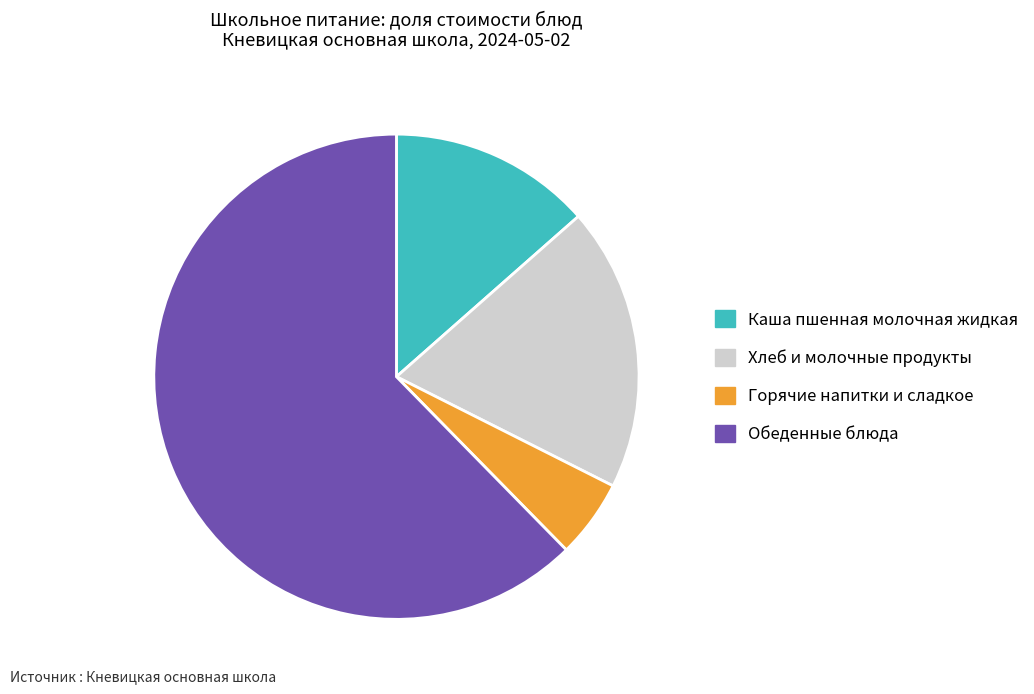

Rank the categories by value from lowest to highest.

Горячие напитки и сладкое, Каша пшенная молочная жидкая, Хлеб и молочные продукты, Обеденные блюда